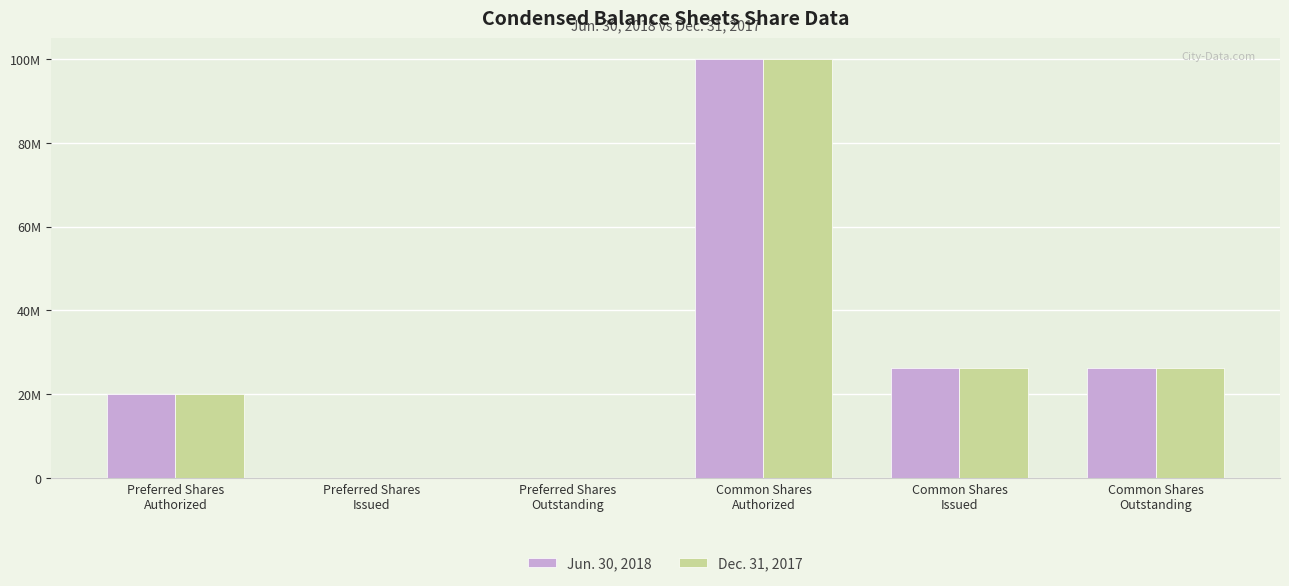

What are all the series names shown in the legend?

Jun. 30, 2018, Dec. 31, 2017